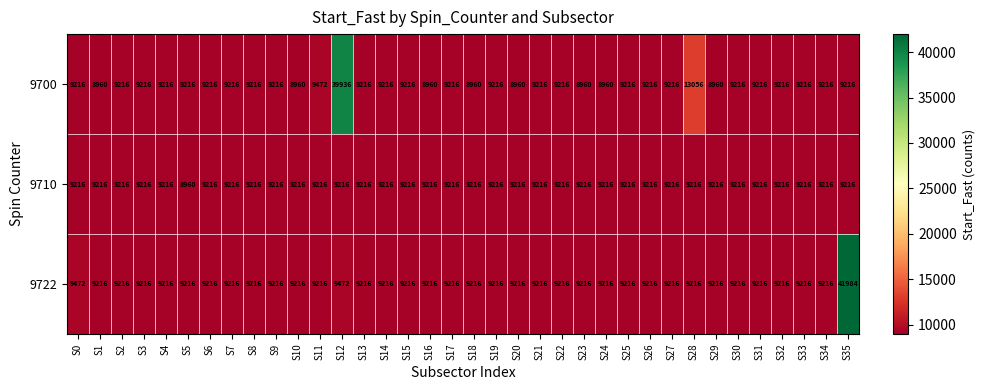

What is the maximum value shown in the chart?

41984